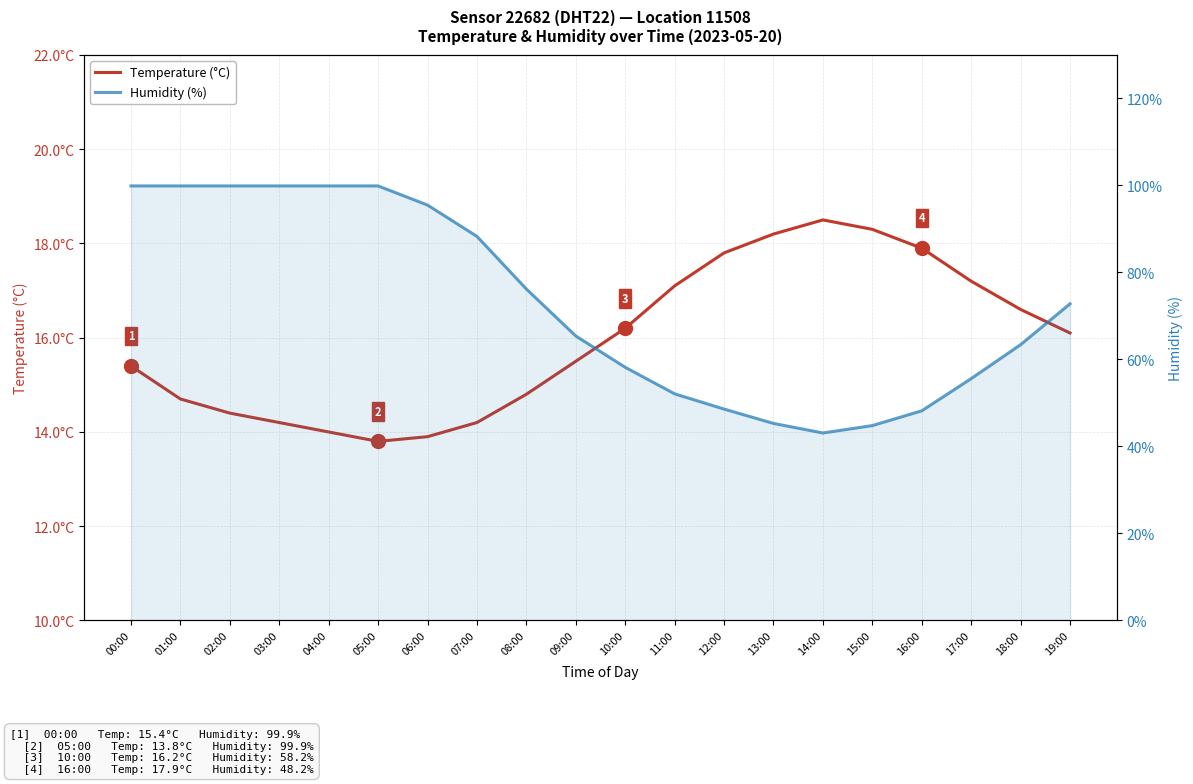

At which category does the chart reach its minimum across all series?

05:00